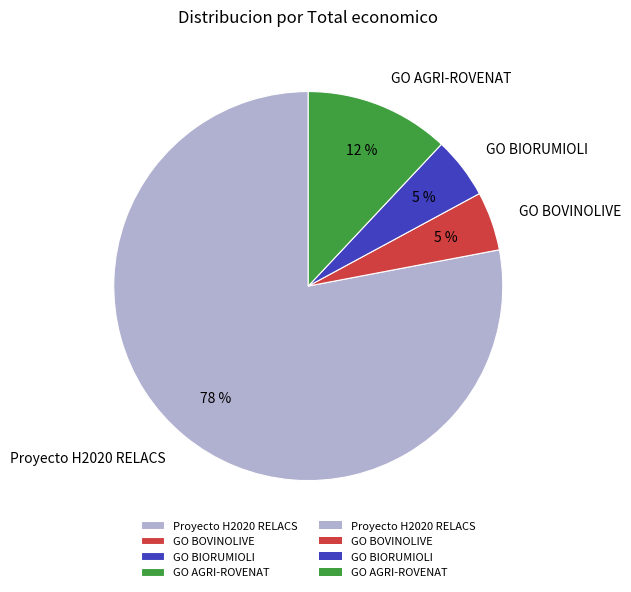

Is the sum of GO BOVINOLIVE and GO BIORUMIOLI greater than half?

No